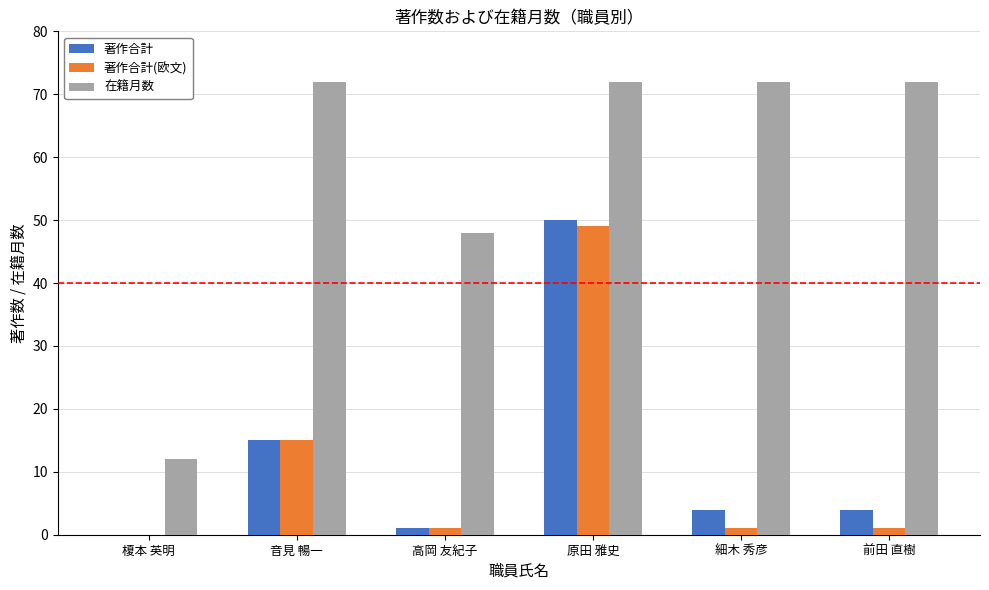

Reading left to right, extract all data points from this chart.

著作合計: 榎本 英明=0	音見 暢一=15	高岡 友紀子=1	原田 雅史=50	細木 秀彦=4	前田 直樹=4
著作合計(欧文): 榎本 英明=0	音見 暢一=15	高岡 友紀子=1	原田 雅史=49	細木 秀彦=1	前田 直樹=1
在籍月数: 榎本 英明=12	音見 暢一=72	高岡 友紀子=48	原田 雅史=72	細木 秀彦=72	前田 直樹=72